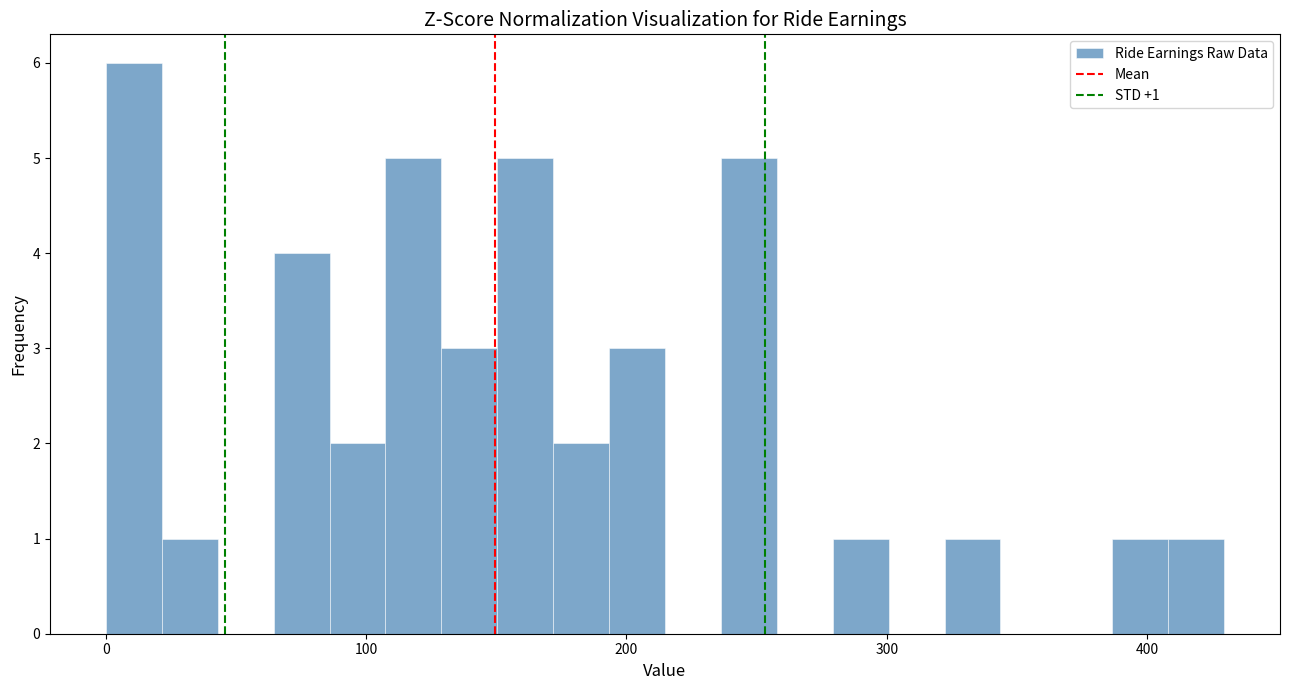

Around what value on the x-axis is the tallest bar? Give the approximate position of its centre, as read against the axis.

10